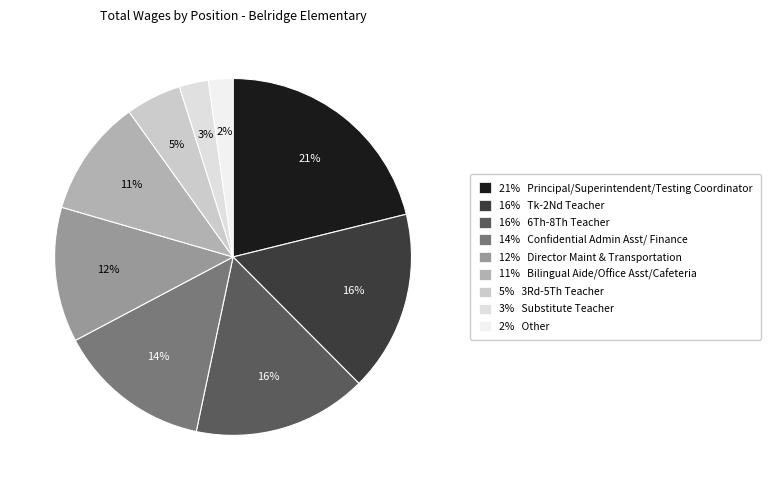

To the nearest percent, what is the average slice percentage?

11%